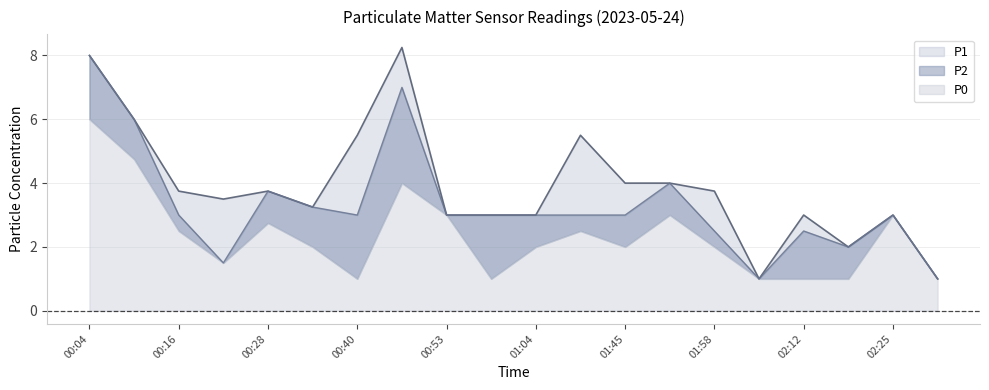

True or false: P2 and P1 cross at least once.

False